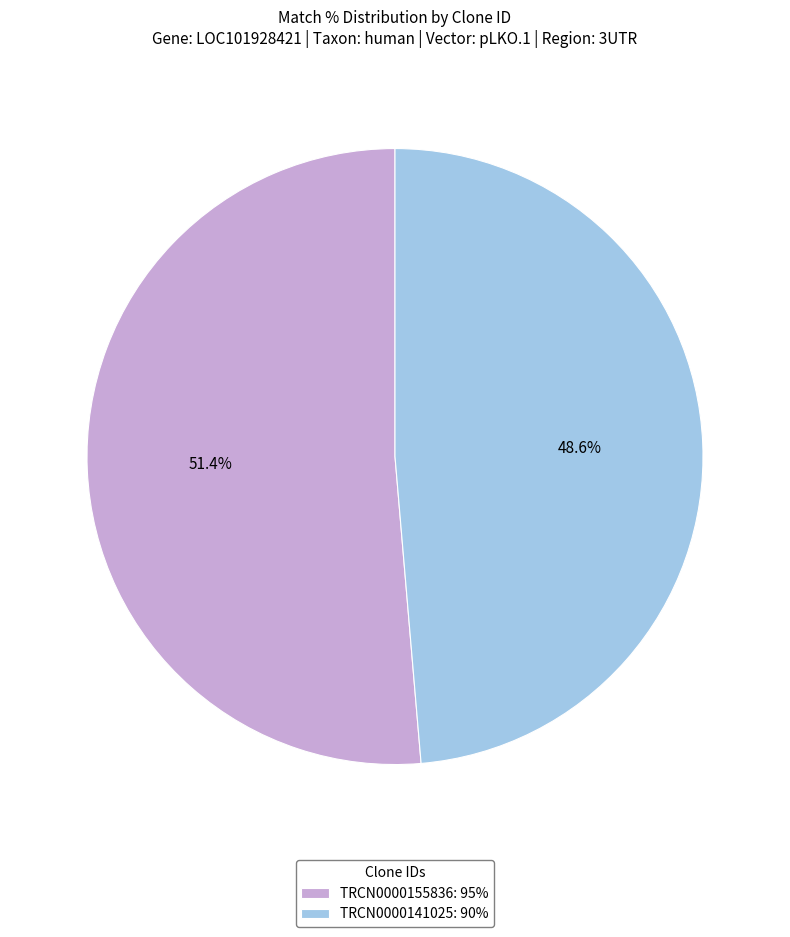

To the nearest percent, what is the average slice percentage?

50%